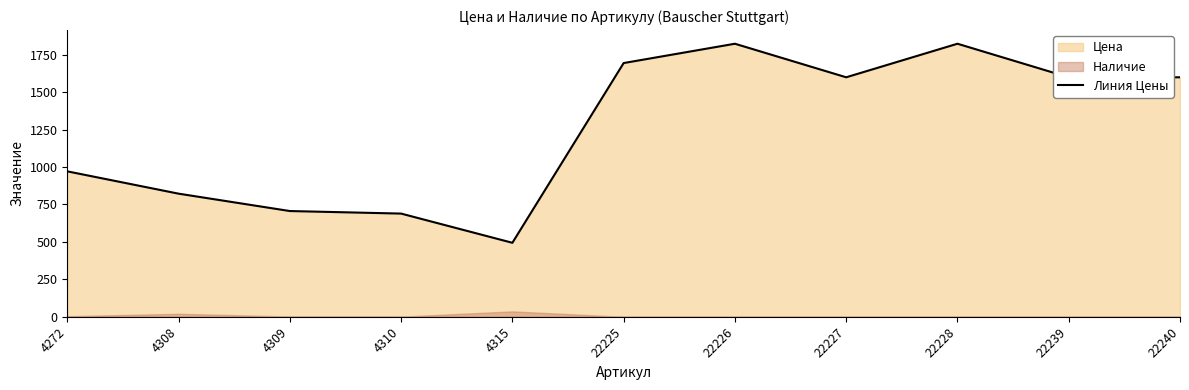

Is it true that the value at 22228 is 1020?

False